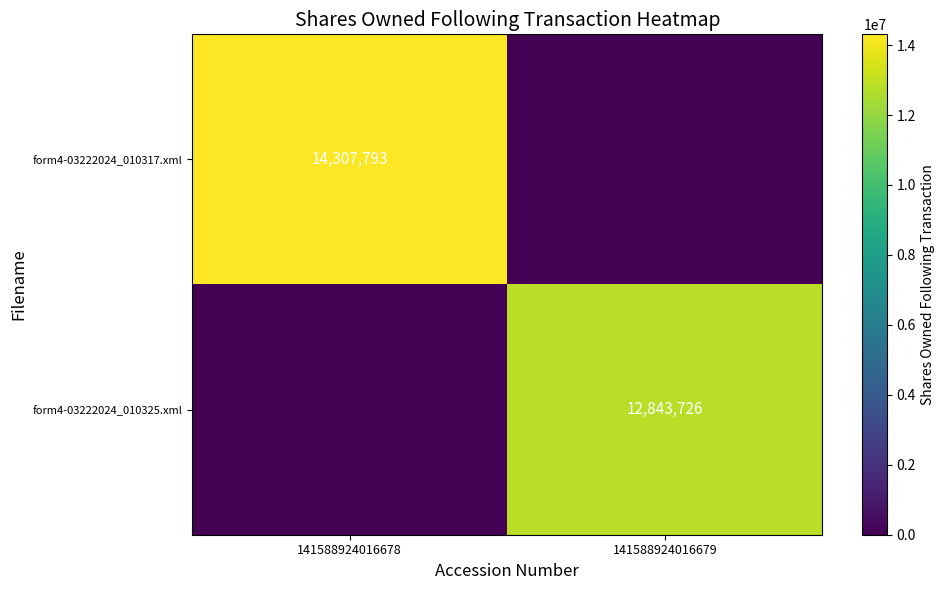

The form4-03222024_010317.xml series shows 14307793 at 141588924016678. True or false?

True